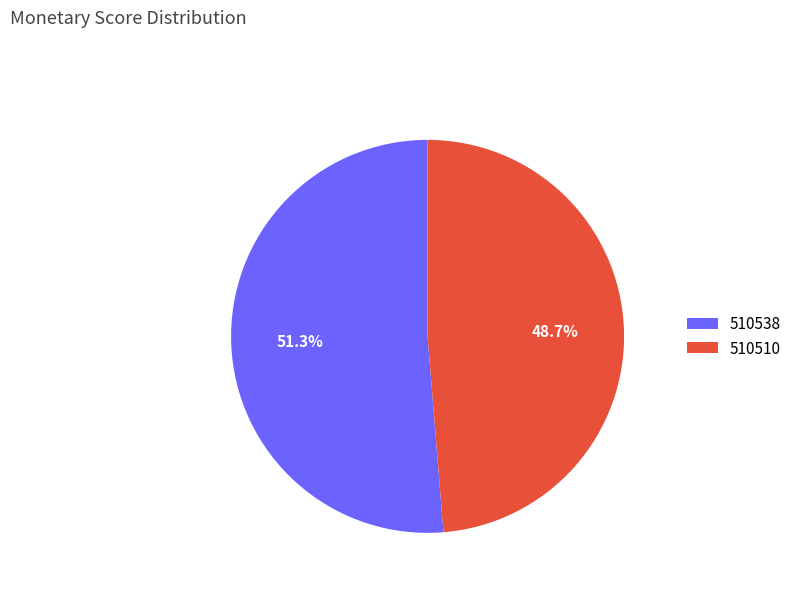

Is there any slice that represents more than half of the pie?

Yes